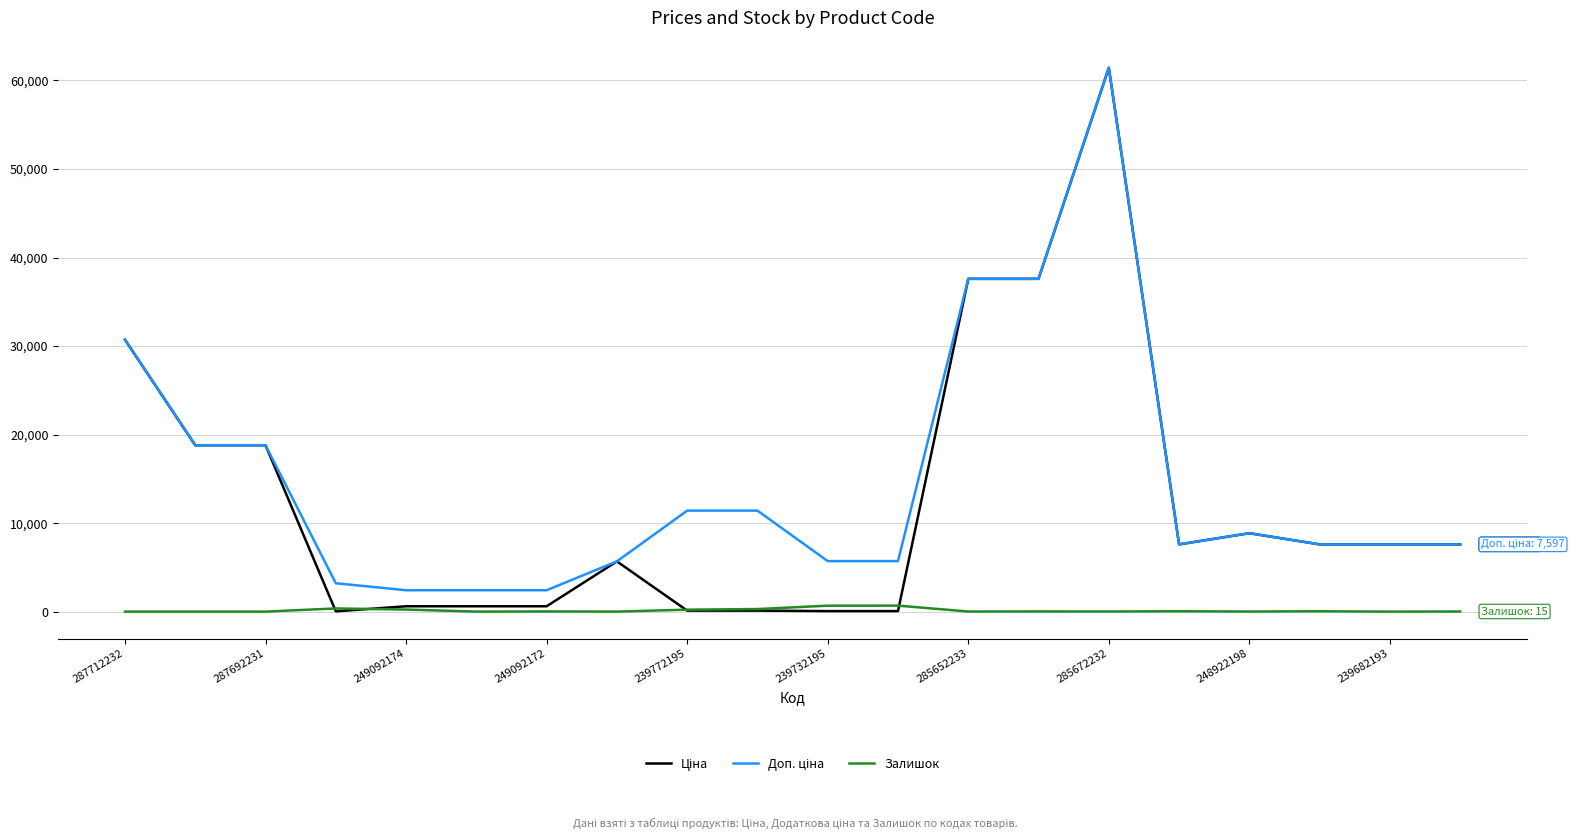

What is the maximum value for Залишок?

676.0